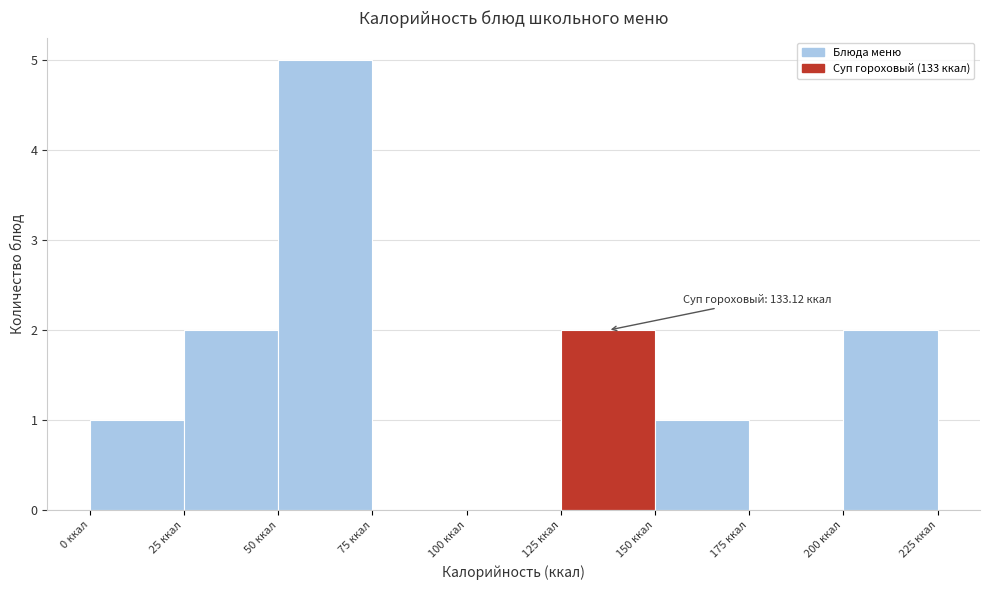

Over which range of the x-axis is the bar tallest?

50 to 75